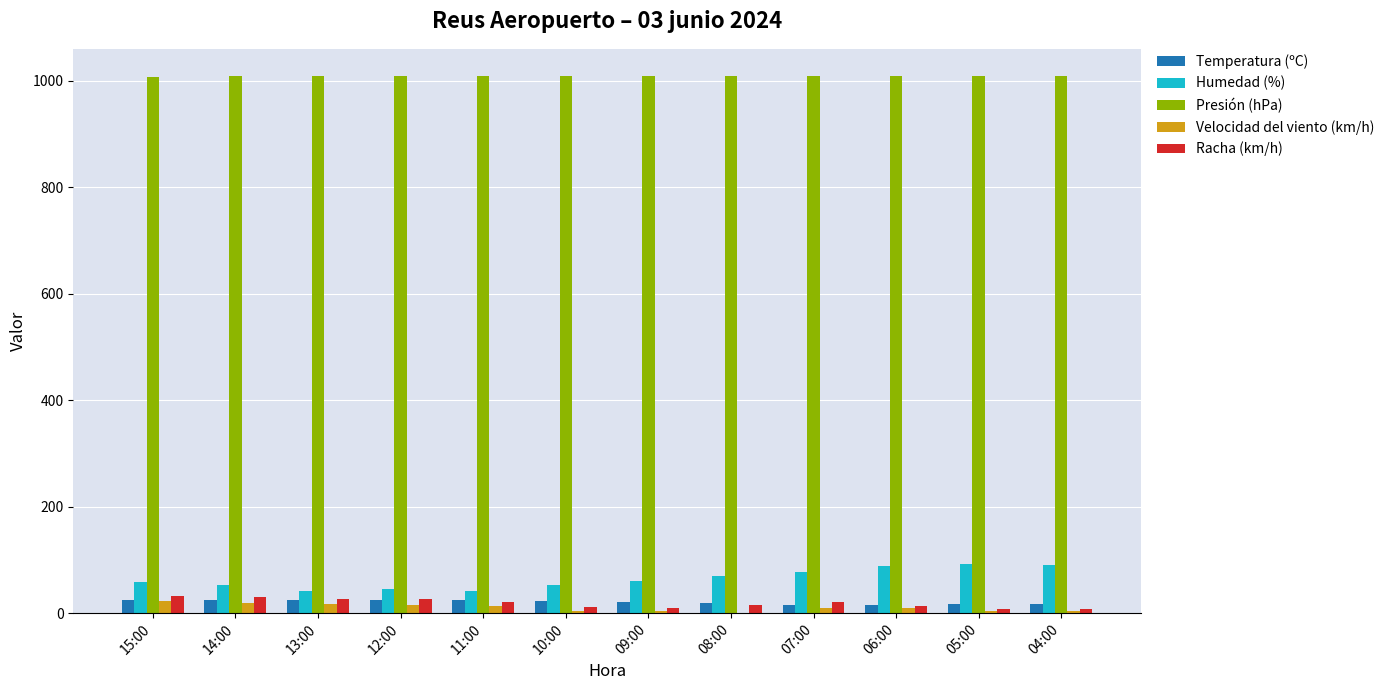

The Presión (hPa) series shows 1008.7 at 12:00. True or false?

True